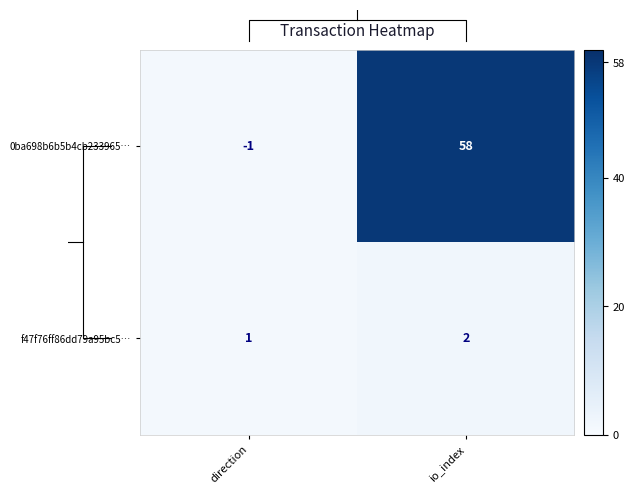

What is the greatest value displayed?

58